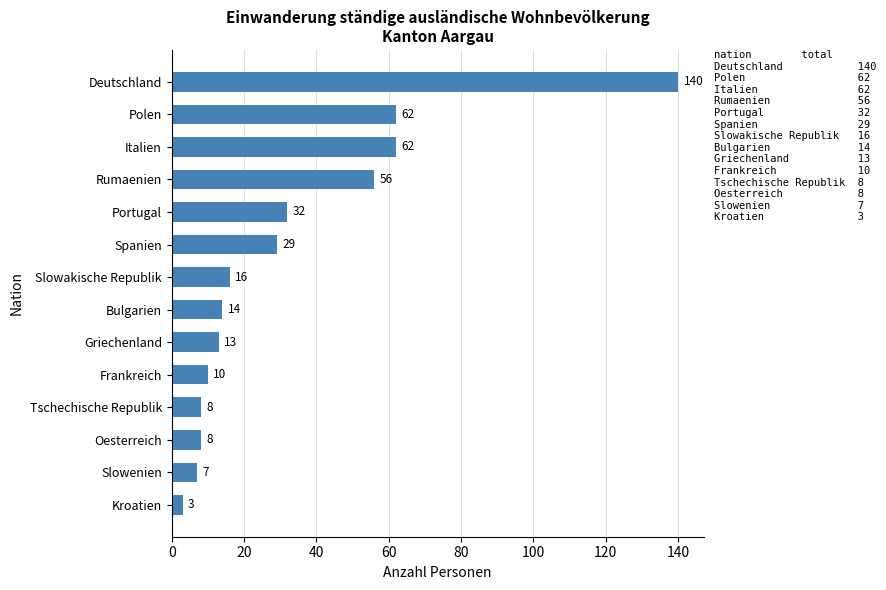

Read the value at Deutschland, to the nearest 5.

140